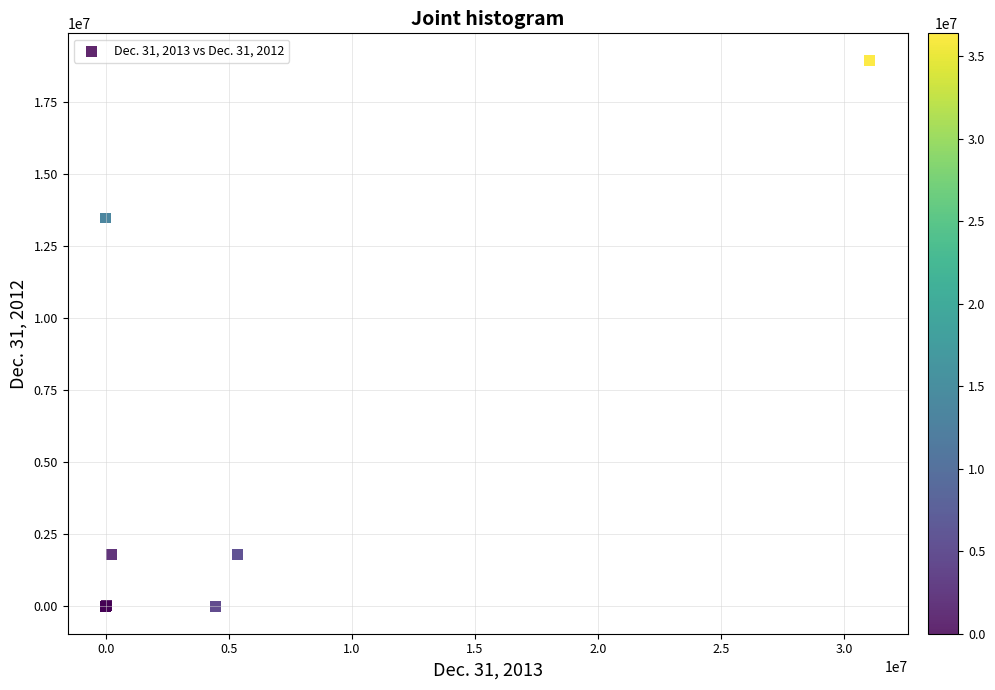

What Y value in the scatter plot is closest to 9475850?

13484444.0